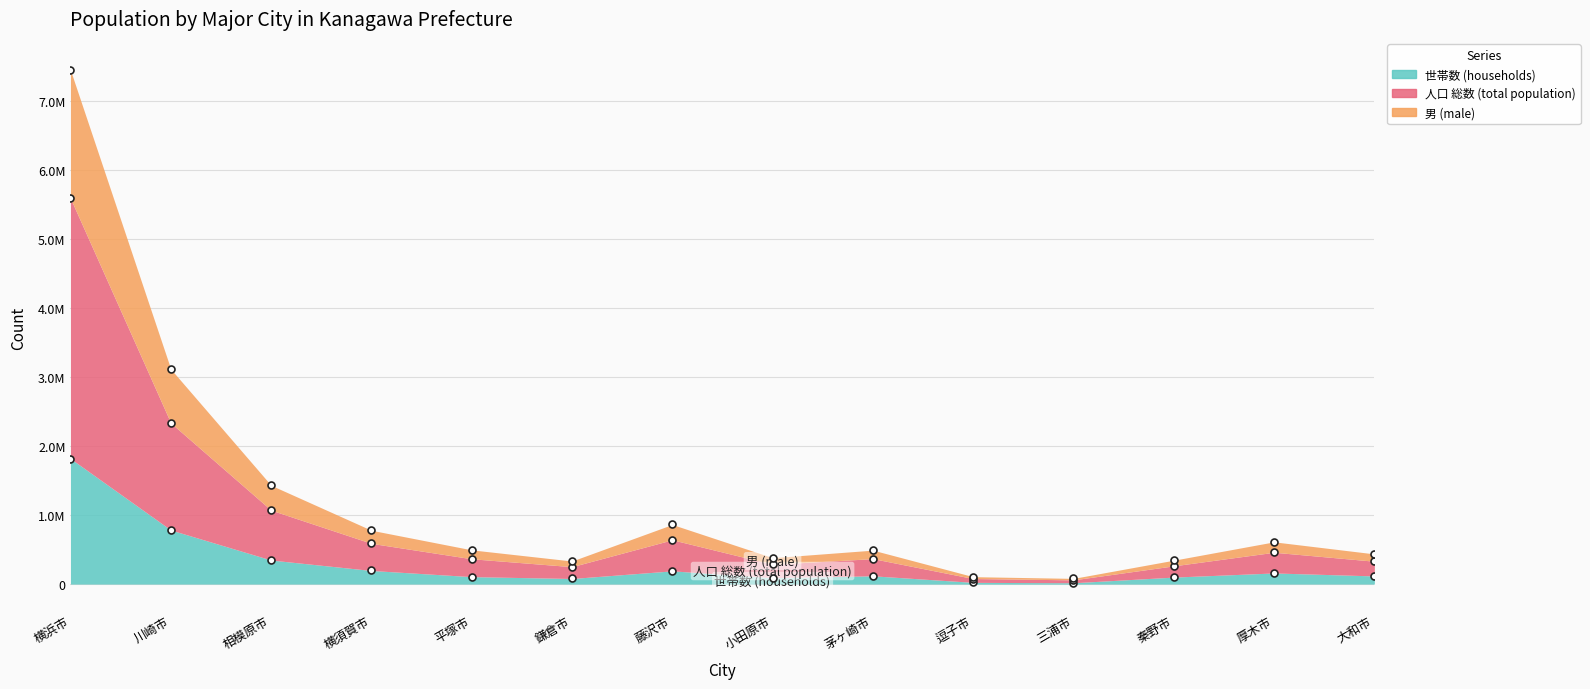

Reading left to right, extract all data points from this chart.

世帯数 (households): 横浜市=1819775	川崎市=784612	相模原市=348499	横須賀市=197033	平塚市=107631	鎌倉市=80889	藤沢市=191682	小田原市=92261	茅ヶ崎市=119706	逗子市=24706	三浦市=19050	秦野市=101152	厚木市=161099	大和市=118093
人口 総数 (total population): 横浜市=7451221	川崎市=3117796	相模原市=1432310	横須賀市=780183	平塚市=496054	鎌倉市=334388	藤沢市=863873	小田原市=382652	茅ヶ崎市=491990	逗子市=107313	三浦市=82423	秦野市=346151	厚木市=612316	大和市=437417
男 (male): 横浜市=5591898	川崎市=2336686	相模原市=1072063	横須賀市=590447	平塚市=366839	鎌倉市=252405	藤沢市=642208	小田原市=286498	茅ヶ崎市=369033	逗子市=80140	三浦市=61182	秦野市=264586	厚木市=461269	大和市=331327